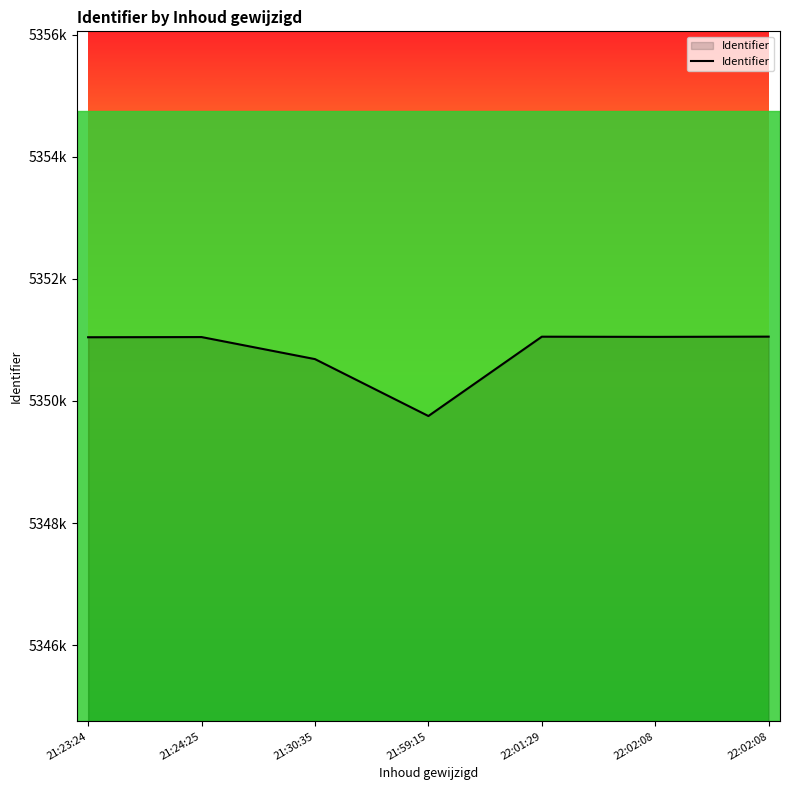

What is the change in value from 21:23:24 to 22:01:29?

+9